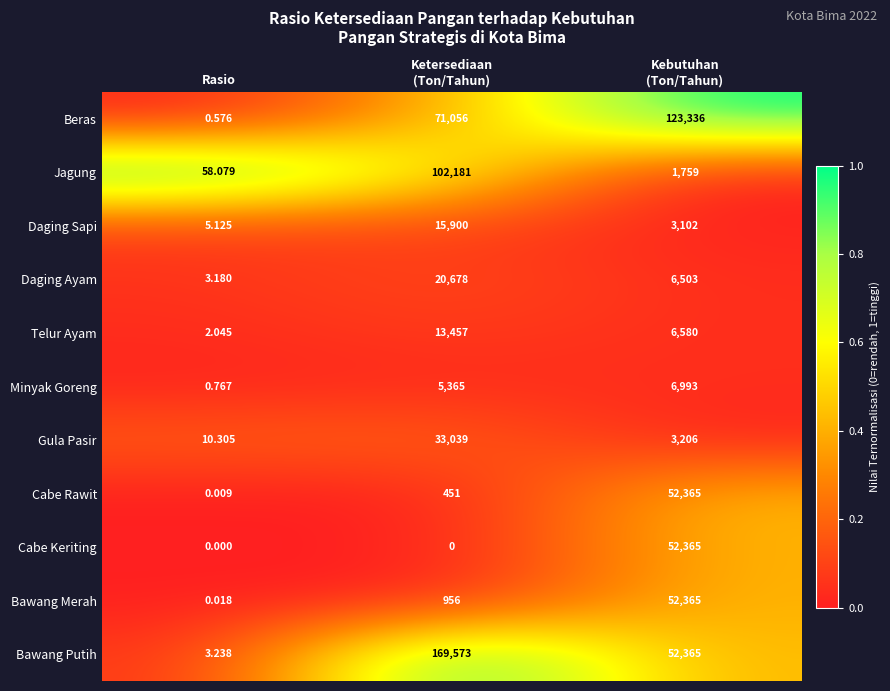

What is the maximum value shown in the chart?

169573.0